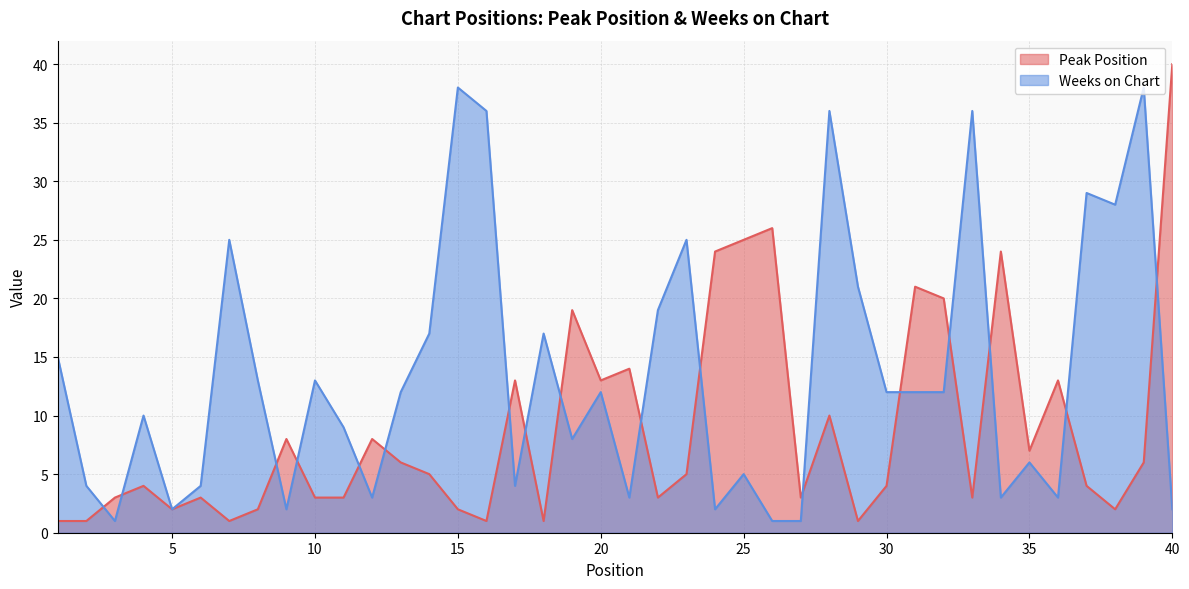

Where does the Peak Position series first go above 5?

9